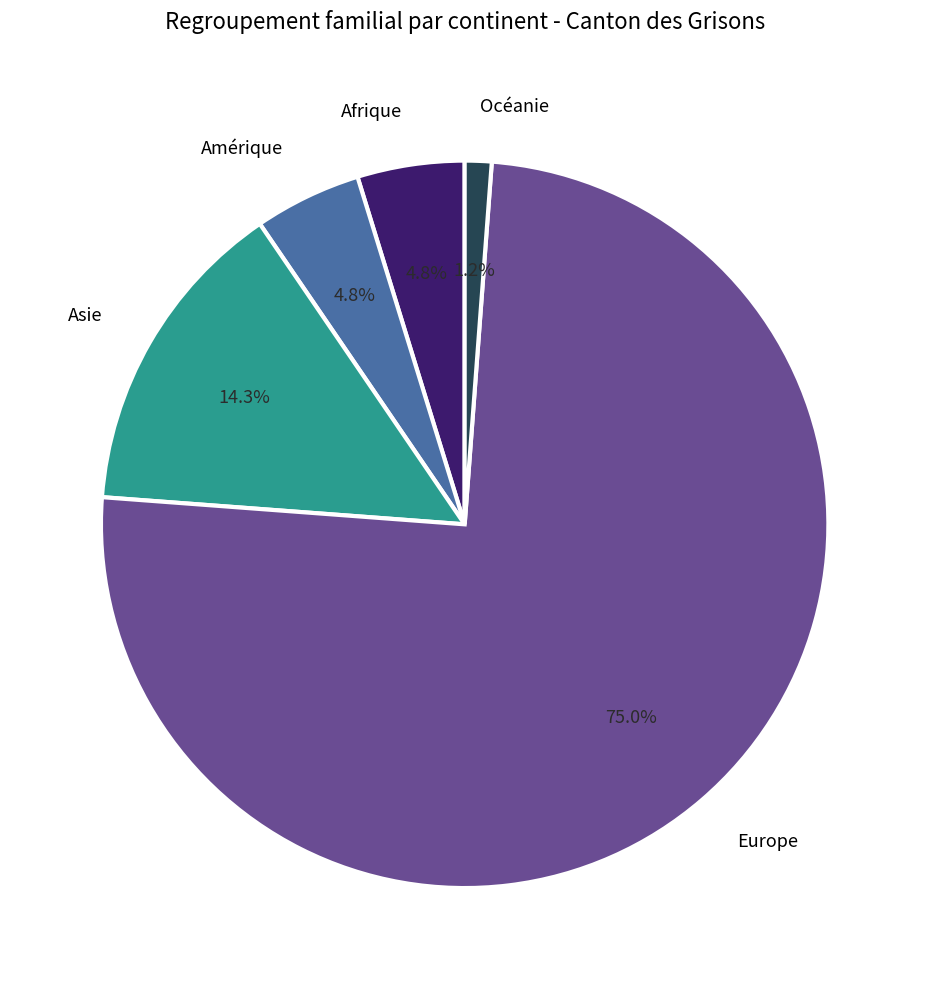

Is Afrique the majority of the pie?

No